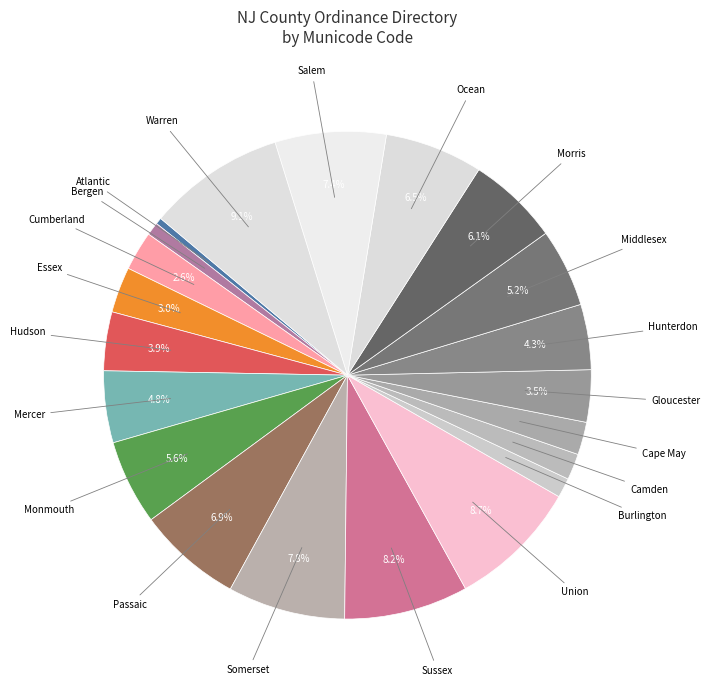

How many segments does this pie chart have?

21